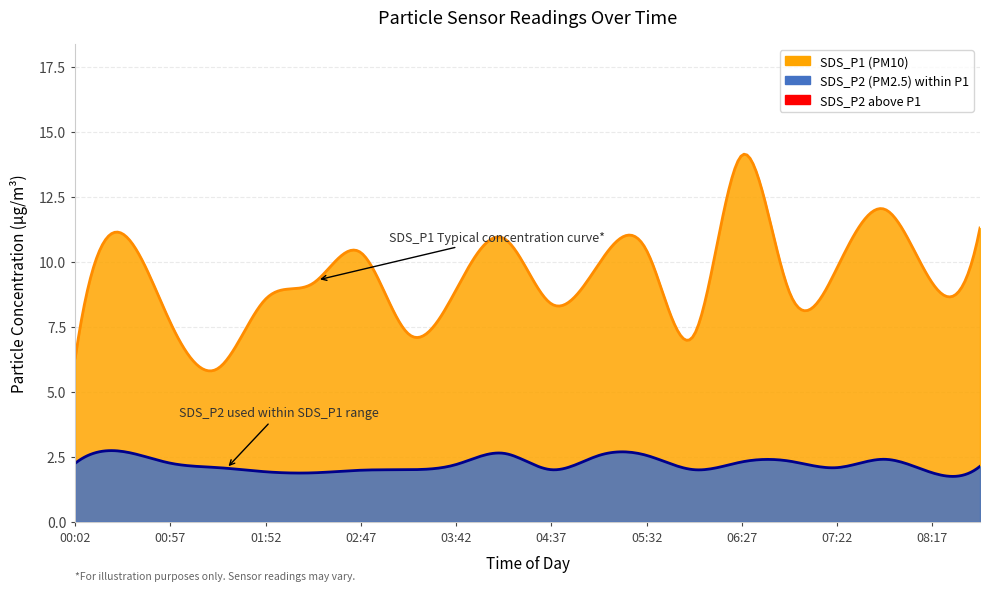

Where does the SDS_P2 series first go above 2?

00:02